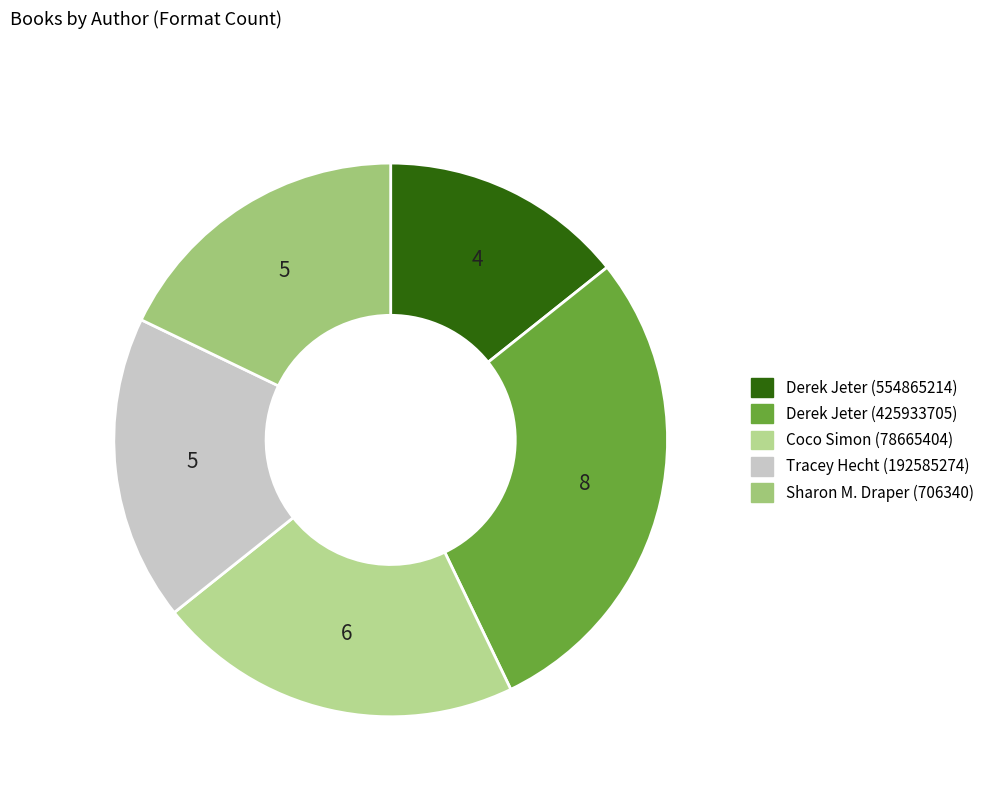

The Sharon M. Draper (706340) slice represents 1% of the pie. True or false?

False